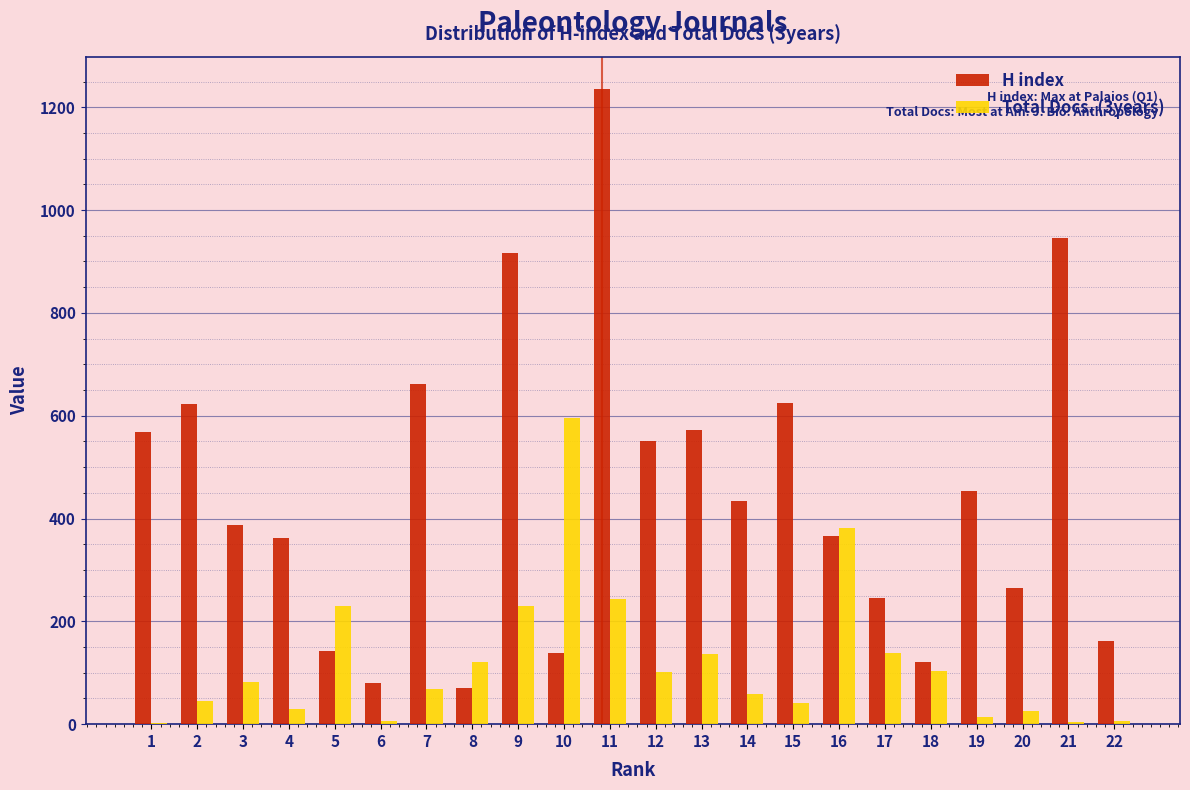

The value of H index at 13 is 573. True or false?

True